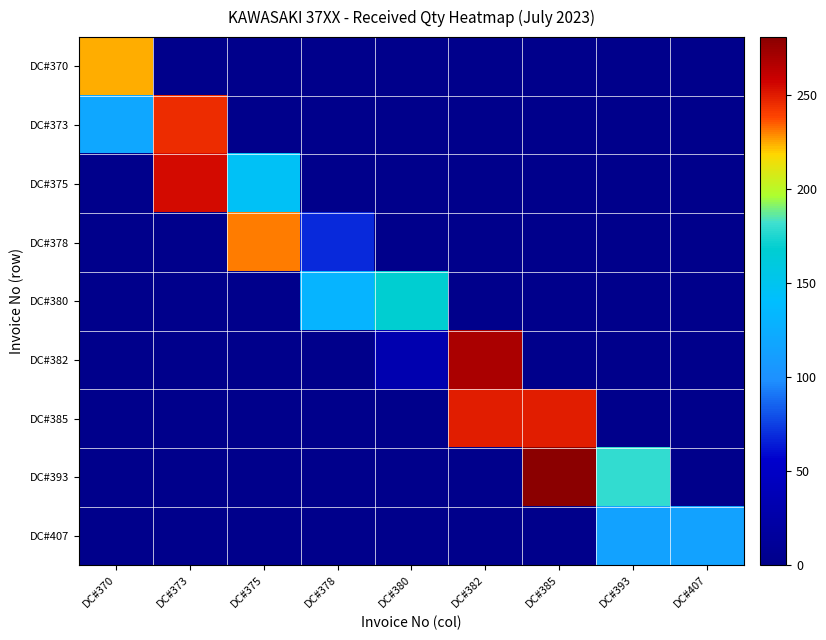

Reading left to right, list all the values displayed in this chart.

DC#370: DC#370=224	DC#373=0	DC#375=0	DC#378=0	DC#380=0	DC#382=0	DC#385=0	DC#393=0	DC#407=0
DC#373: DC#370=119	DC#373=245	DC#375=0	DC#378=0	DC#380=0	DC#382=0	DC#385=0	DC#393=0	DC#407=0
DC#375: DC#370=0	DC#373=255	DC#375=145	DC#378=0	DC#380=0	DC#382=0	DC#385=0	DC#393=0	DC#407=0
DC#378: DC#370=0	DC#373=0	DC#375=231	DC#378=69	DC#380=0	DC#382=0	DC#385=0	DC#393=0	DC#407=0
DC#380: DC#370=0	DC#373=0	DC#375=0	DC#378=131	DC#380=169	DC#382=0	DC#385=0	DC#393=0	DC#407=0
DC#382: DC#370=0	DC#373=0	DC#375=0	DC#378=0	DC#380=31	DC#382=269	DC#385=0	DC#393=0	DC#407=0
DC#385: DC#370=0	DC#373=0	DC#375=0	DC#378=0	DC#380=0	DC#382=250	DC#385=250	DC#393=0	DC#407=0
DC#393: DC#370=0	DC#373=0	DC#375=0	DC#378=0	DC#380=0	DC#382=0	DC#385=281	DC#393=179	DC#407=0
DC#407: DC#370=0	DC#373=0	DC#375=0	DC#378=0	DC#380=0	DC#382=0	DC#385=0	DC#393=115	DC#407=115